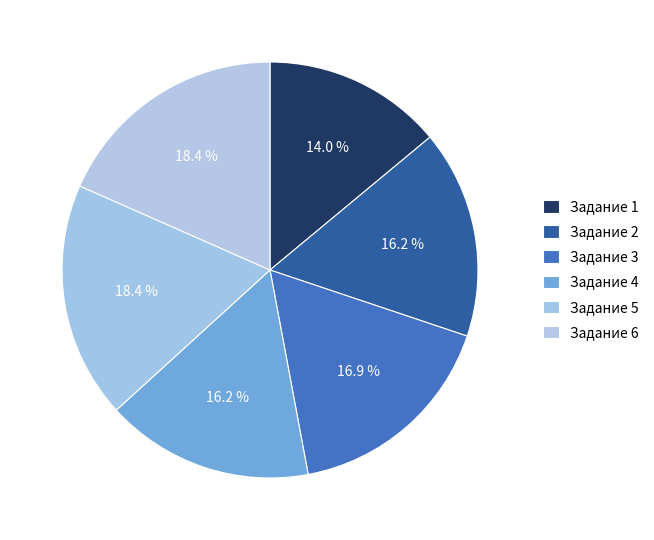

Combined, do Задание 6 and Задание 1 account for over 50%?

No